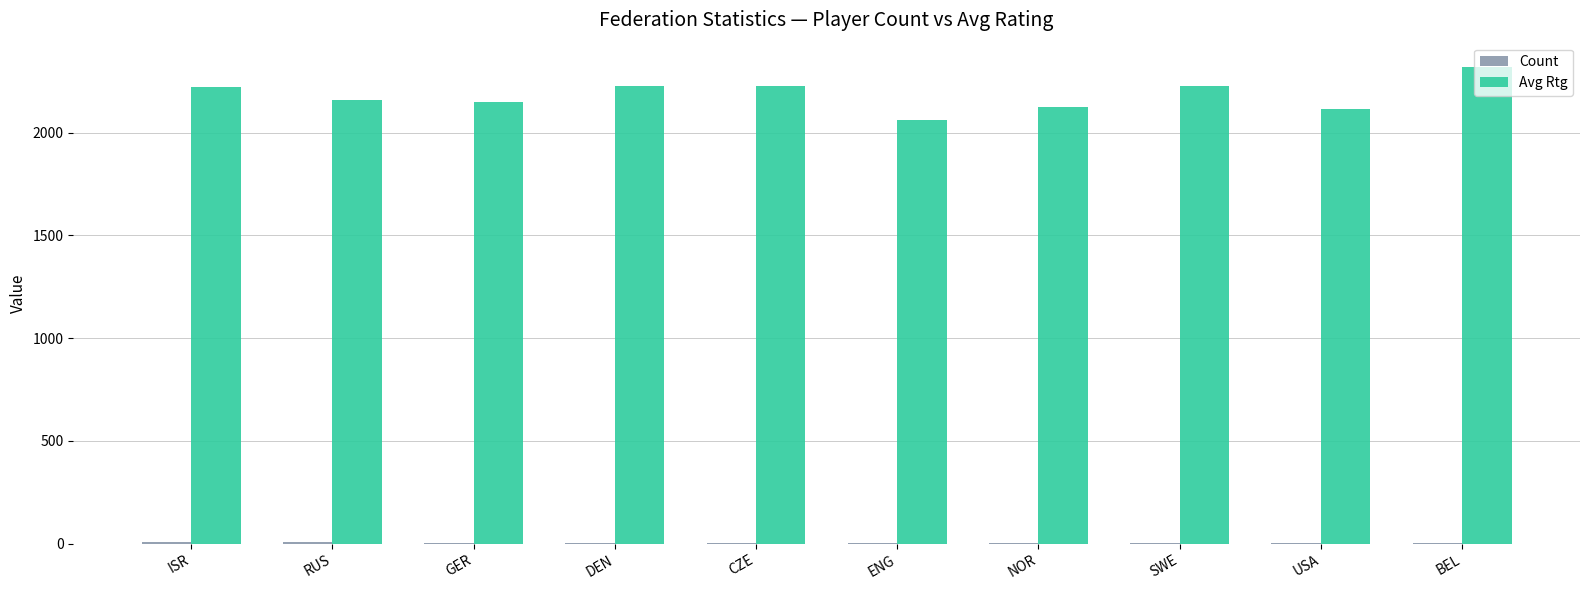

What is the total value across all series at CZE?

2230.2